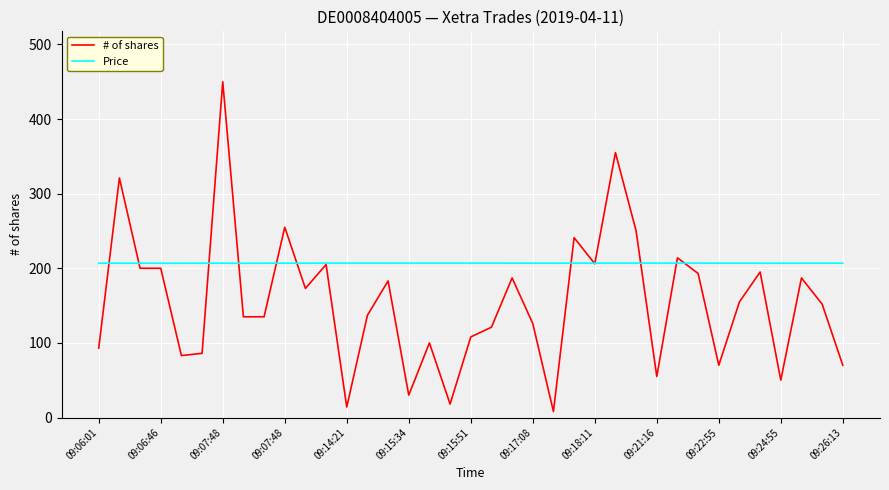

What is the maximum value shown in the chart?

450.0